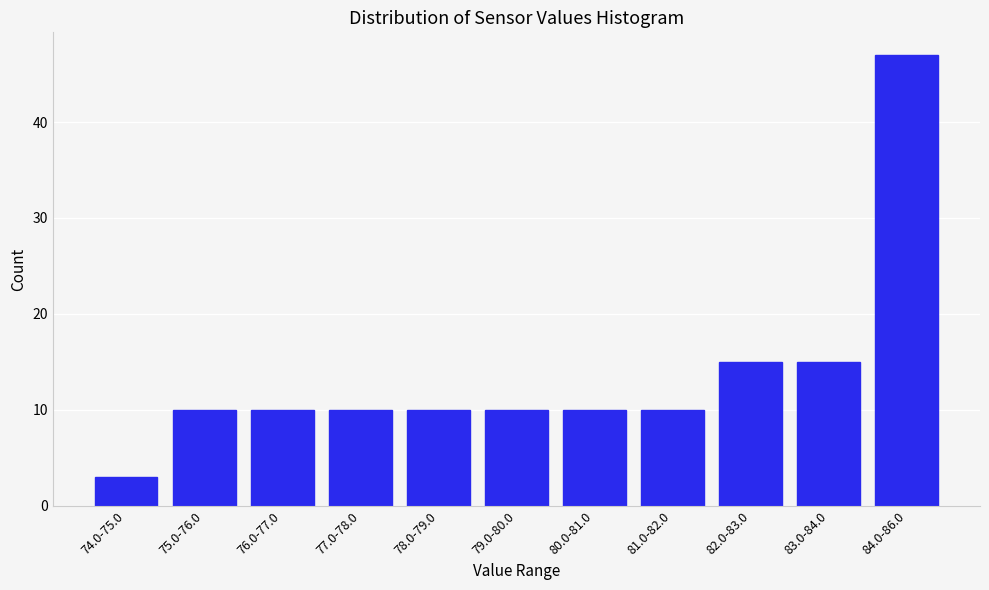

Reading left to right, list all the values displayed in this chart.

74.0-75.0=3	75.0-76.0=10	76.0-77.0=10	77.0-78.0=10	78.0-79.0=10	79.0-80.0=10	80.0-81.0=10	81.0-82.0=10	82.0-83.0=15	83.0-84.0=15	84.0-86.0=47